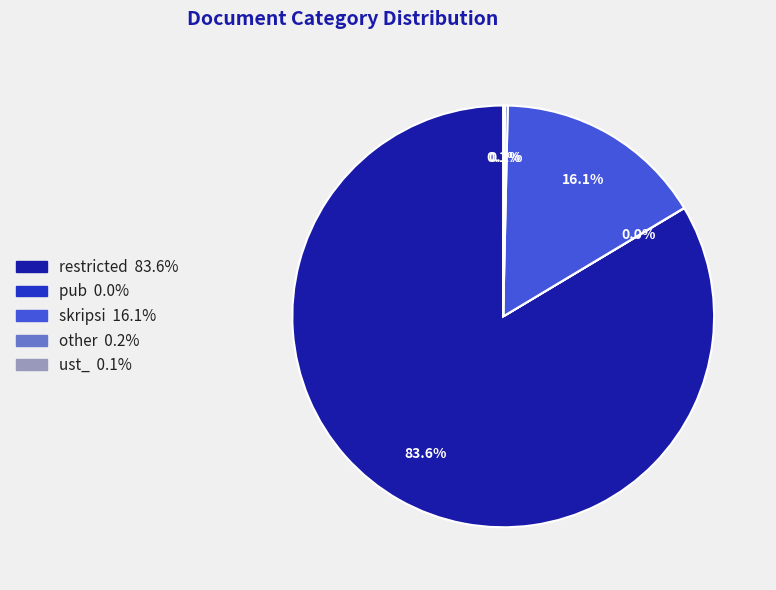

To the nearest percent, what is the average slice percentage?

20%